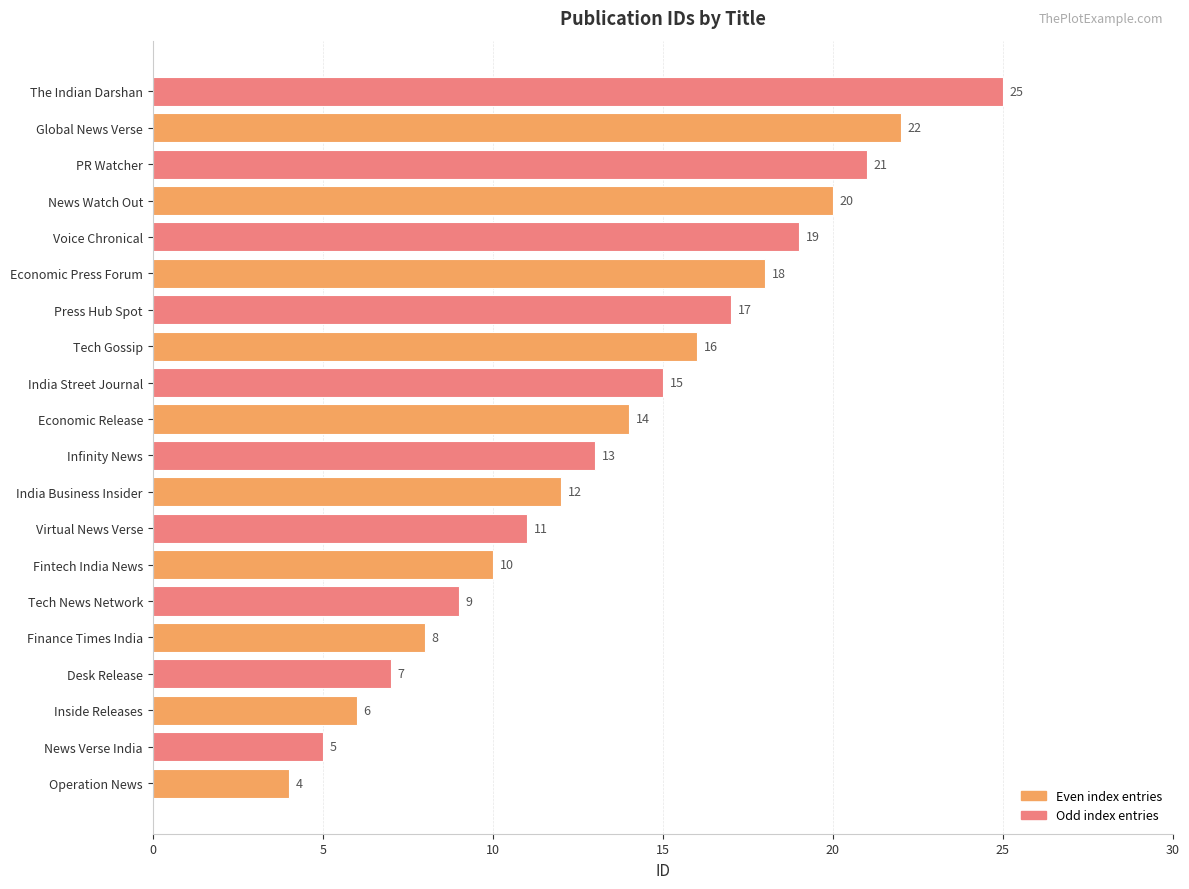

Reading top to bottom, list all the values displayed in this chart.

The Indian Darshan=25	Global News Verse=22	PR Watcher=21	News Watch Out=20	Voice Chronical=19	Economic Press Forum=18	Press Hub Spot=17	Tech Gossip=16	India Street Journal=15	Economic Release=14	Infinity News=13	India Business Insider=12	Virtual News Verse=11	Fintech India News=10	Tech News Network=9	Finance Times India=8	Desk Release=7	Inside Releases=6	News Verse India=5	Operation News=4